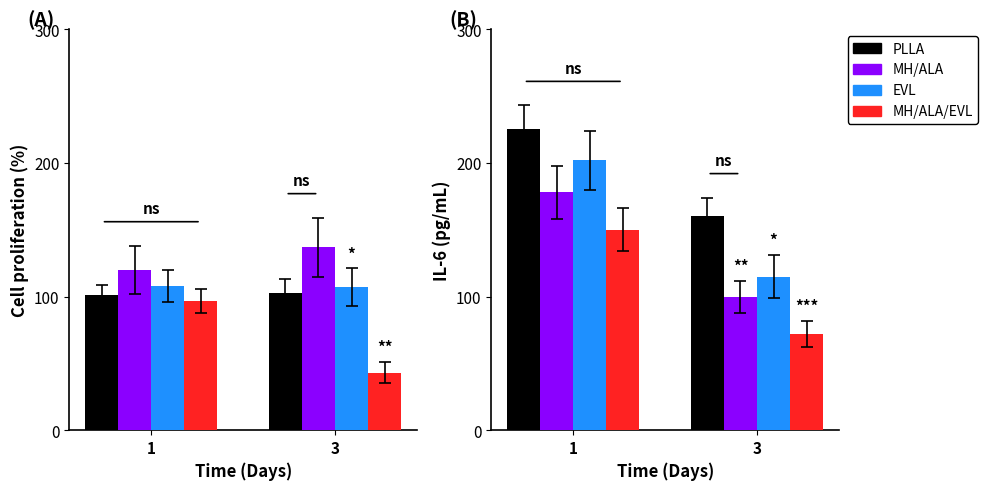

True or false: MH/ALA/EVL has a value of 17 at 3.

False